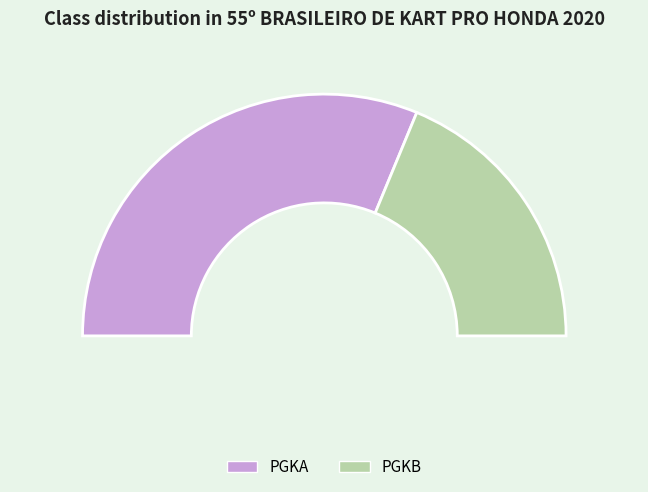

Rank the categories by value from lowest to highest.

PGKB, PGKA